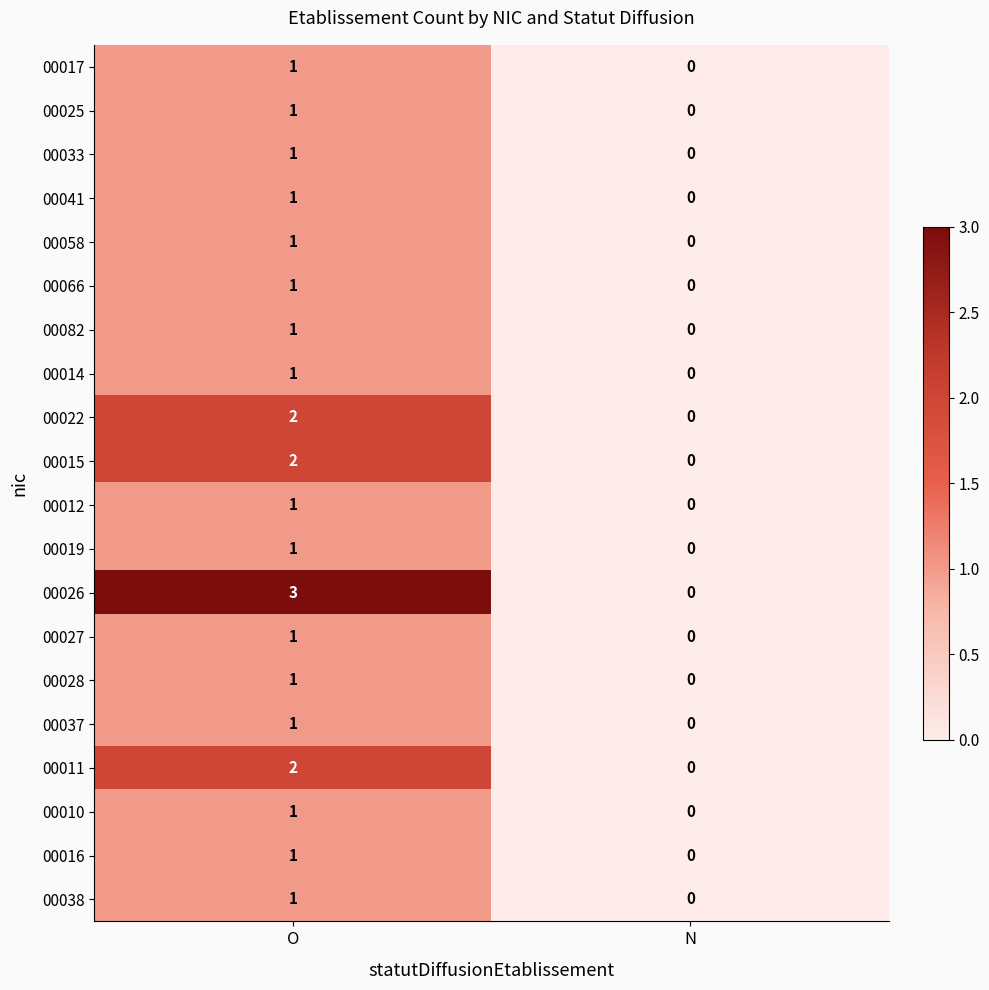

Which series has the largest range (max minus min)?

00026